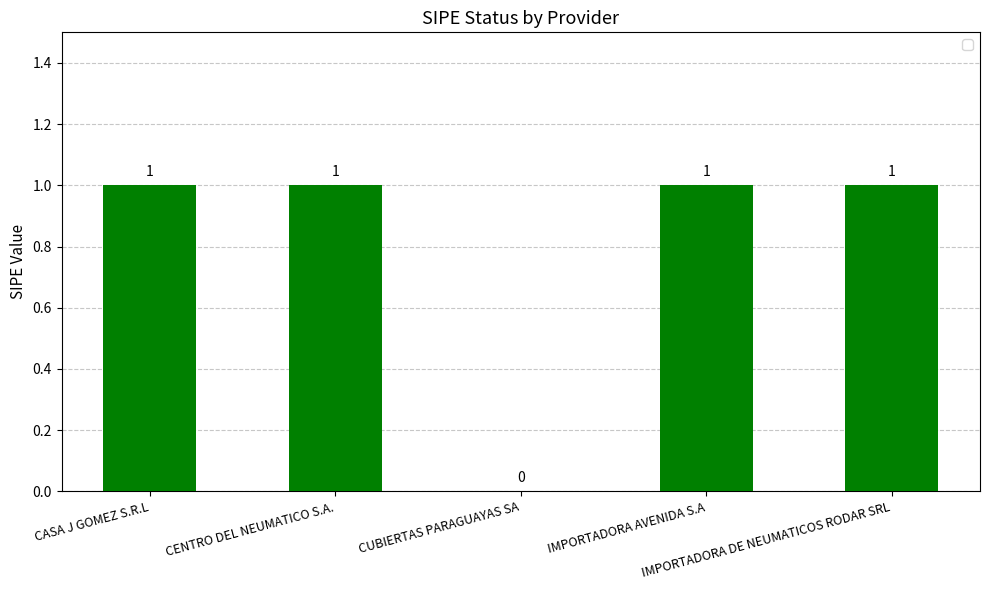

How many values are between 1 and 2?

4